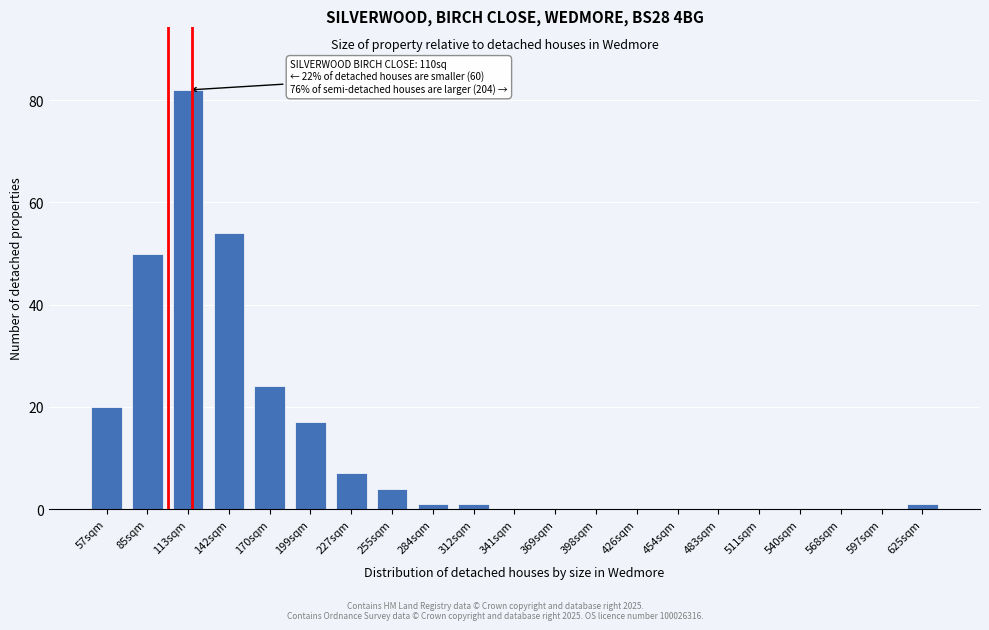

Reading left to right, extract all data points from this chart.

57sqm=20	85sqm=50	113sqm=82	142sqm=54	170sqm=24	199sqm=17	227sqm=7	255sqm=4	284sqm=1	312sqm=1	341sqm=0	369sqm=0	398sqm=0	426sqm=0	454sqm=0	483sqm=0	511sqm=0	540sqm=0	568sqm=0	597sqm=0	625sqm=1